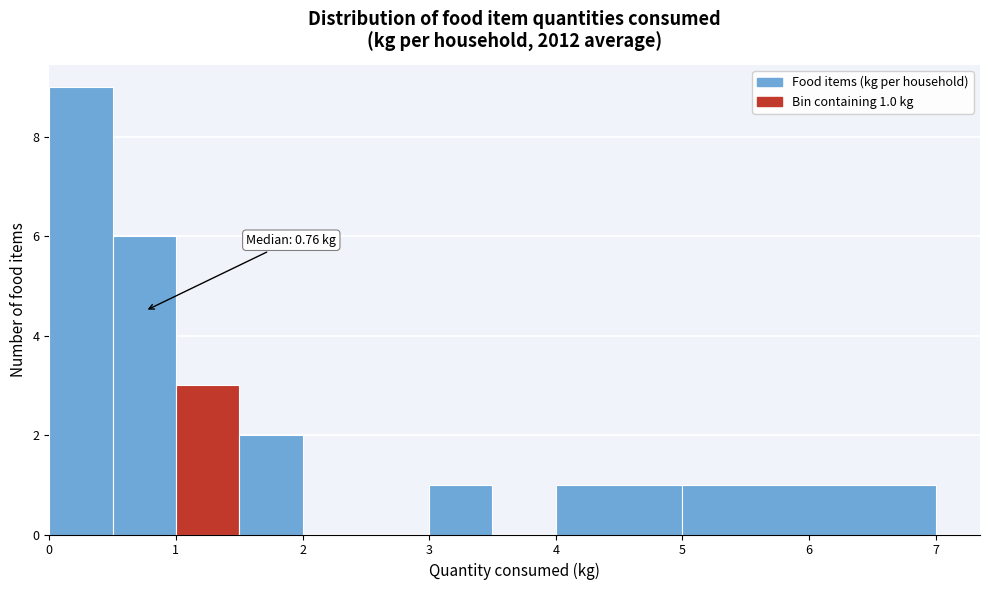

Which range on the x-axis has the tallest bar?

0.0 to 0.5